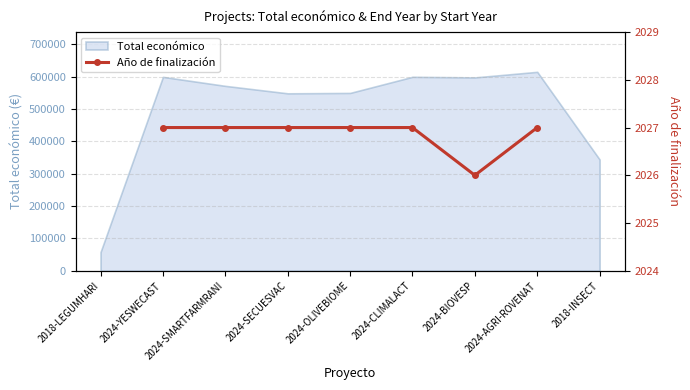

At which label is Total económico closest to 336437?

2018-INSECT